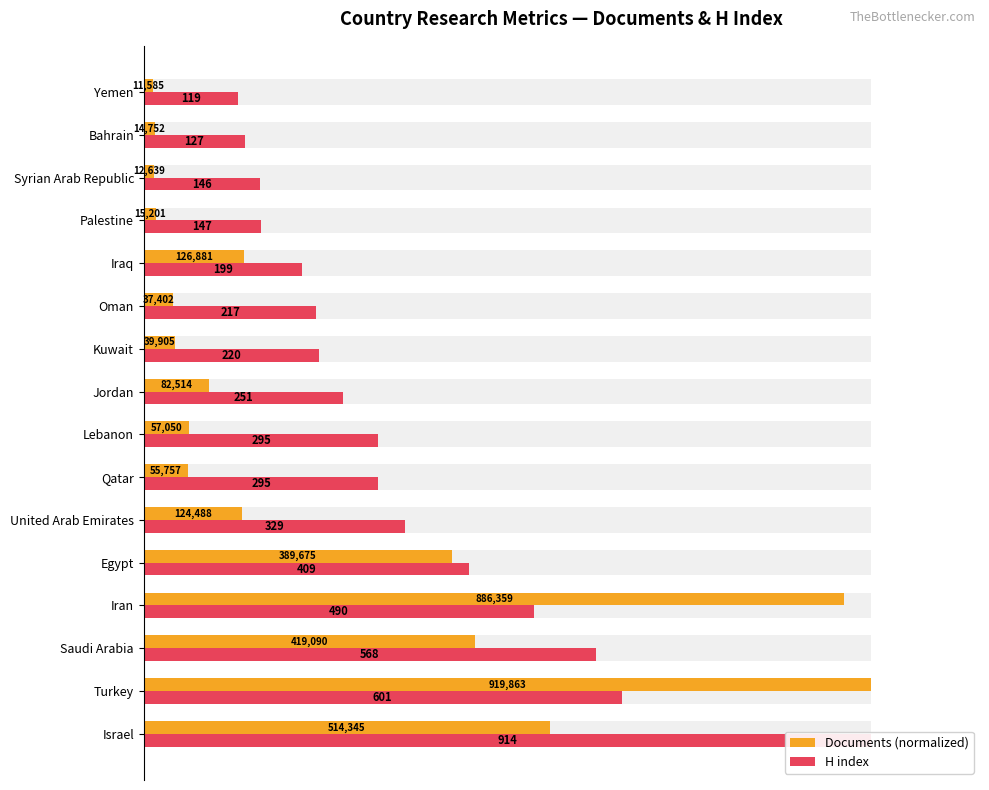

What are all the series names shown in the legend?

Documents (normalized), H index